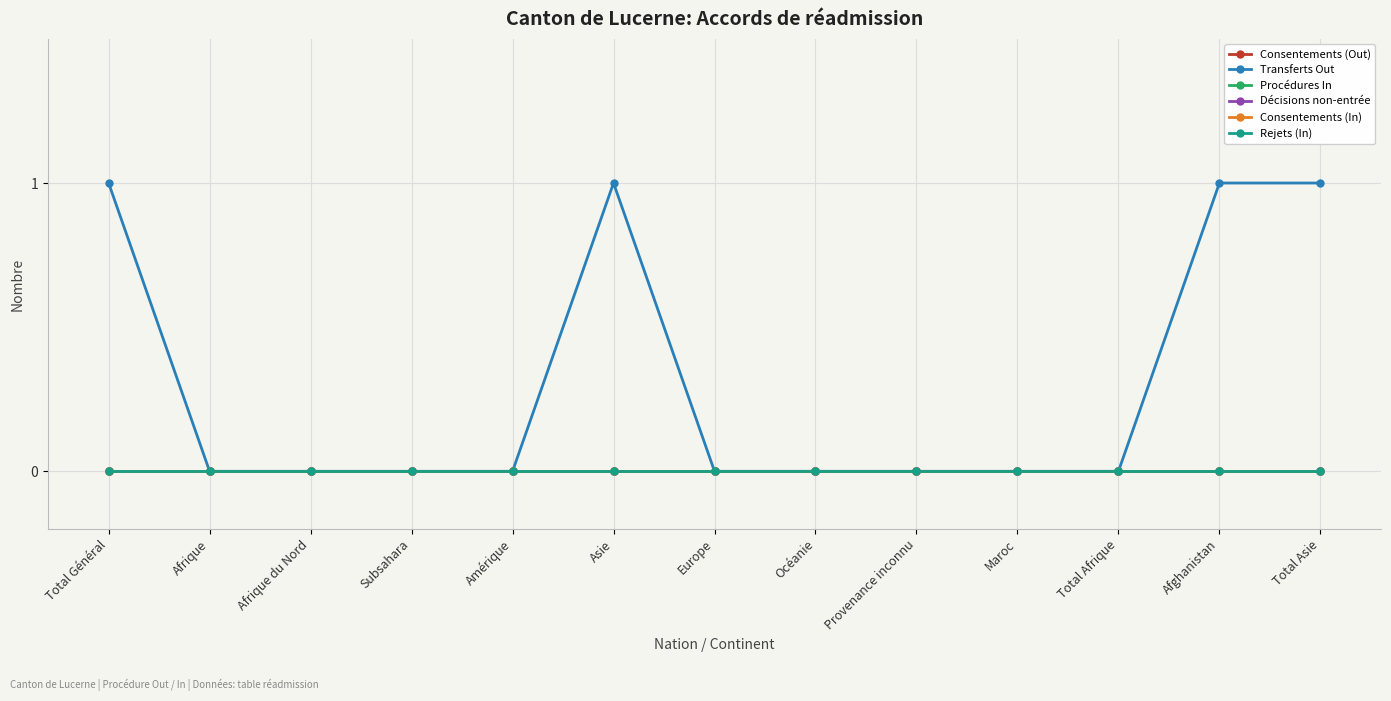

The value of Transferts Out at Afrique is 0. True or false?

True